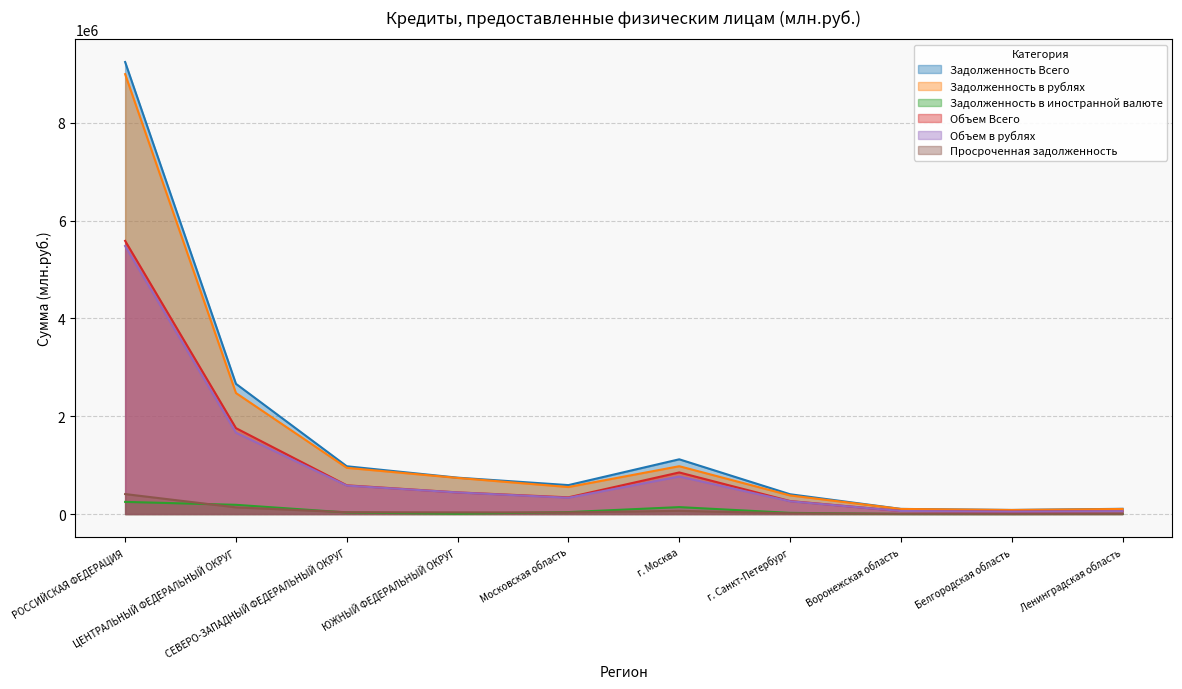

Where is the first local minimum for Задолженность в иностранной валюте?

ЮЖНЫЙ ФЕДЕРАЛЬНЫЙ ОКРУГ